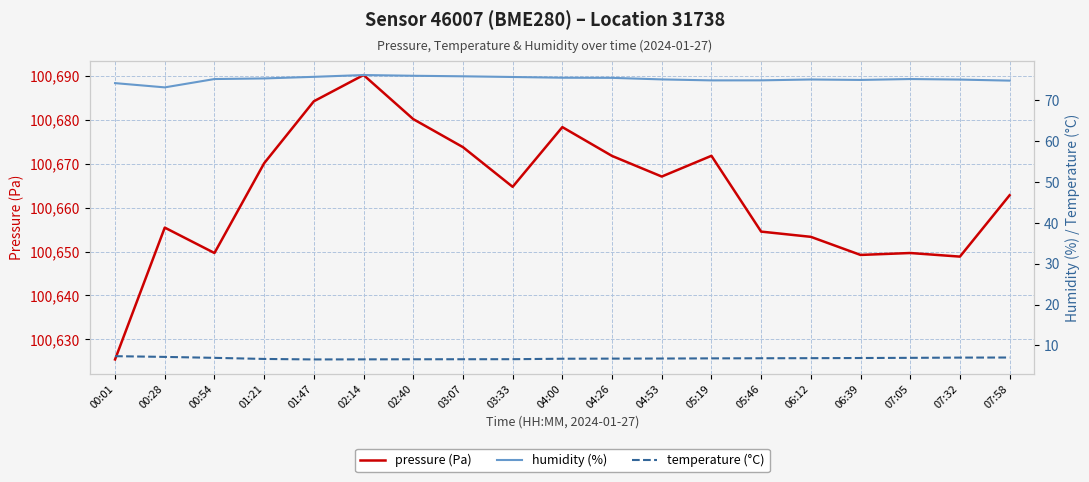

Is the value of humidity (%) at 06:12 greater than the value of pressure (Pa) at 04:00?

No